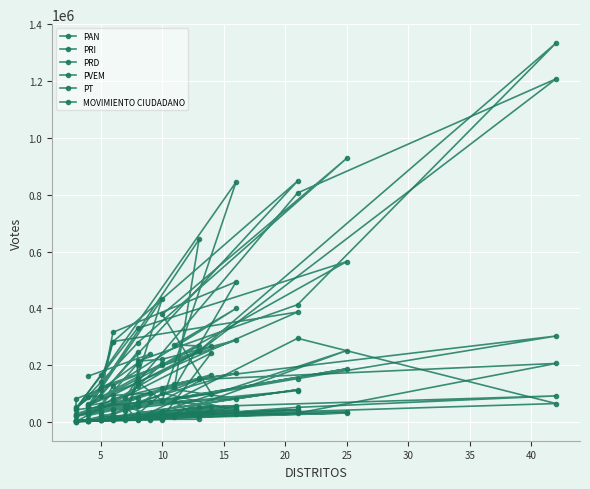

Reading left to right, what are all the values shown in this chart?

PAN: 162349	239038	51812	43742	100282	379040	928519	278832	46956	165008	844396	75457	141609	806319	1207646	248702	95411	59489	643297	122090	493760	316164	91884	246724	128716	136823	22487	434366	51962	848111	282865	112251
PRI: 88820	102272	21631	82300	266980	202373	564965	330493	49042	123627	288212	221412	214692	413366	1333484	250783	73703	58585	268213	272004	399940	127283	57184	205890	202067	154987	84421	207241	64247	387420	283518	140547
PRD: 7442	13090	1409	4945	55093	15621	252025	10799	2555	7296	41272	103088	27275	31780	206635	150247	30115	9943	10437	73057	47836	11397	11626	58226	15055	9703	55748	12272	6824	114400	17344	27746
PVEM: 6216	8873	2797	2950	243730	16734	32288	10338	6473	9234	58492	37776	11273	52148	92507	54066	12854	2637	21663	27040	41485	8890	10004	28237	9691	7325	13300	8674	3526	43792	19678	20426
PT: 23579	70374	24099	29956	167251	75310	187919	61740	20499	61432	82449	121951	56621	153236	303021	153967	82538	30863	151531	134423	172950	45331	38029	83864	71298	63796	38286	76797	41973	111191	42038	61063
MOVIMIENTO CIUDADANO: 4407	12004	1453	3329	35724	17610	37477	10531	4568	8198	29357	31119	10728	295044	65607	26269	10657	6765	31585	19078	54501	7428	6265	16194	13080	13711	8332	14127	4436	44222	12207	9594